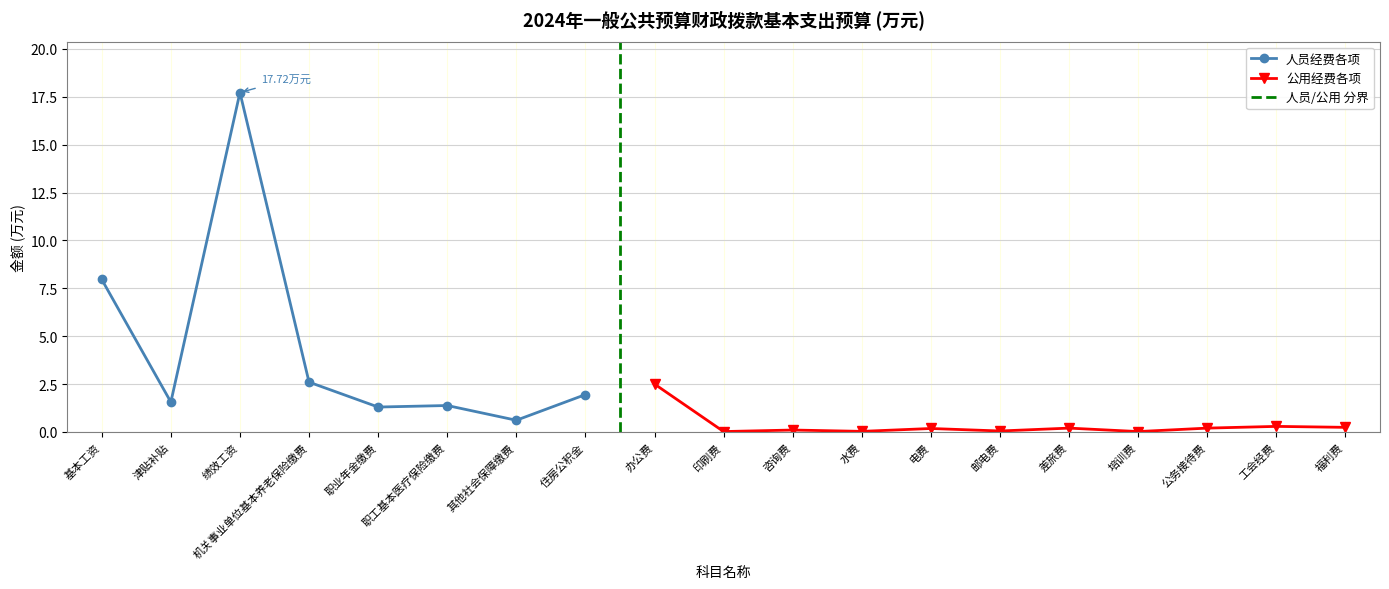

At which category does the chart reach its minimum across all series?

印刷费